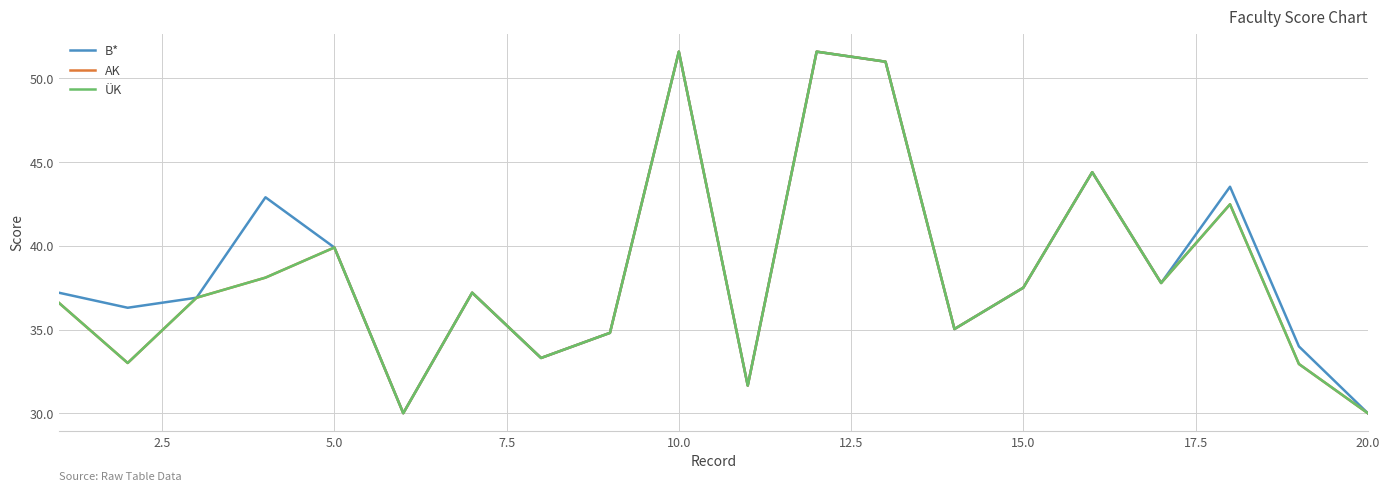

True or false: AK and B* intersect in this chart.

False